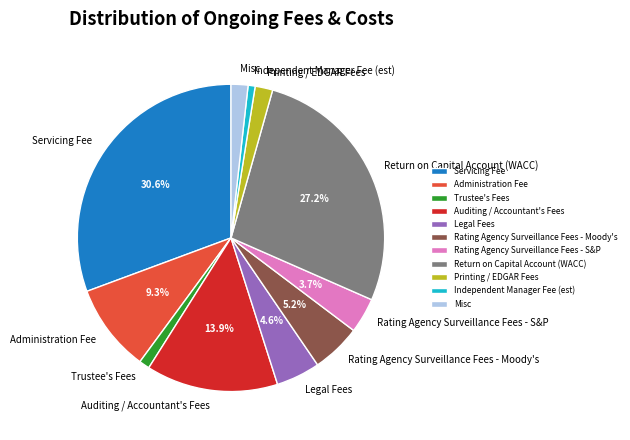

Is there any slice that represents more than half of the pie?

No